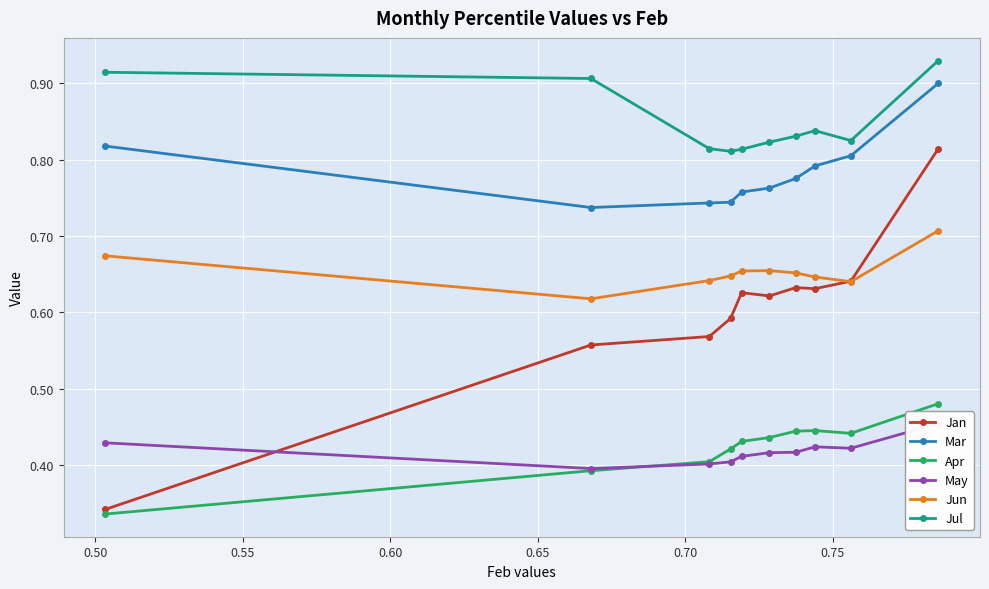

True or false: Jun has more than 0 points higher than both neighbors.

True